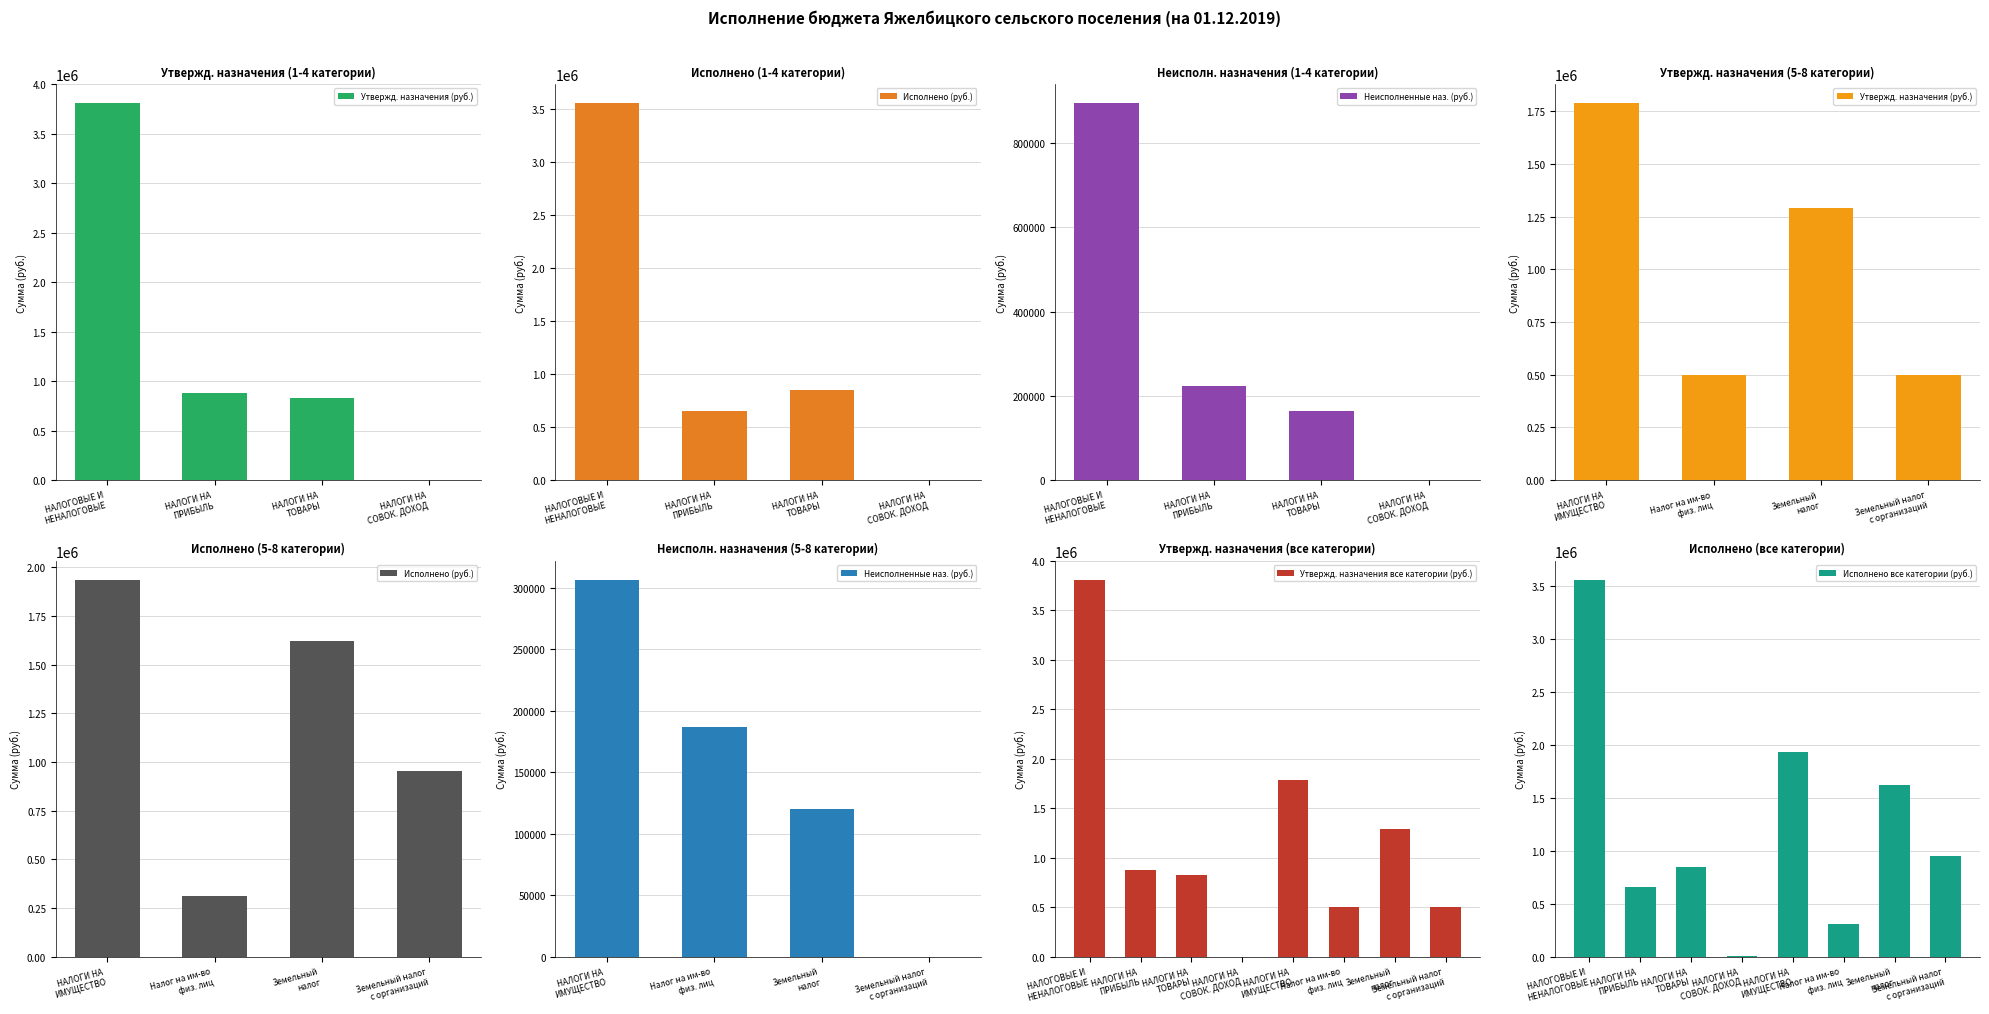

What is the sum of the Исполнено values at Земельный налог с организаций and Земельный налог?

2577852.0